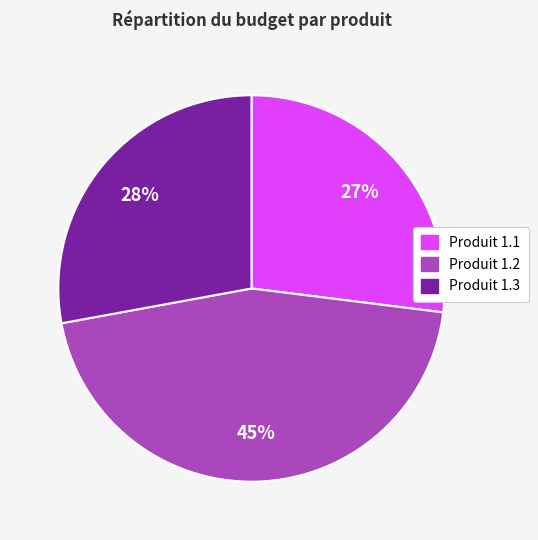

How many slices are in this pie chart?

3